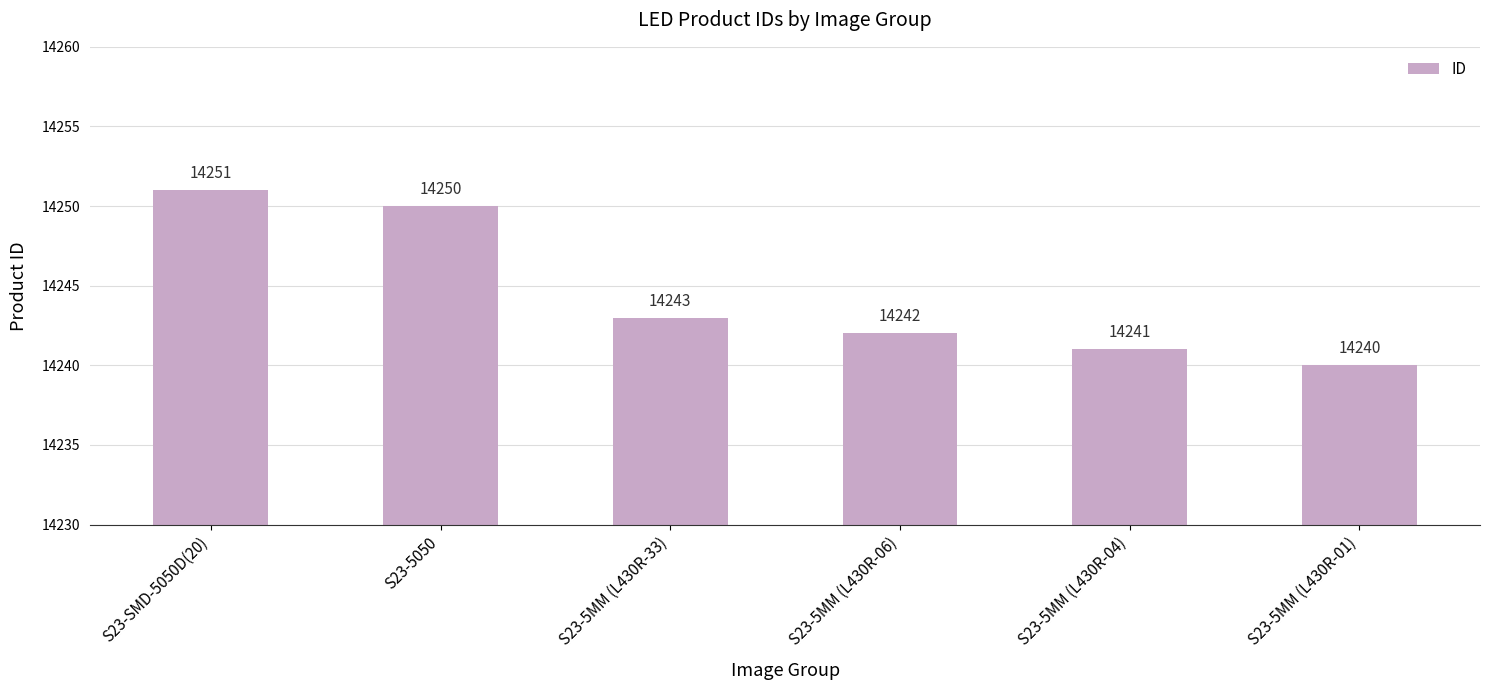

Does the chart contain any negative values?

No